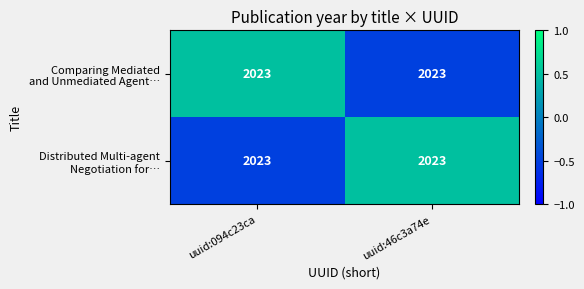

How many values in Distributed Multi-agent Negotiation for… are below zero?

1